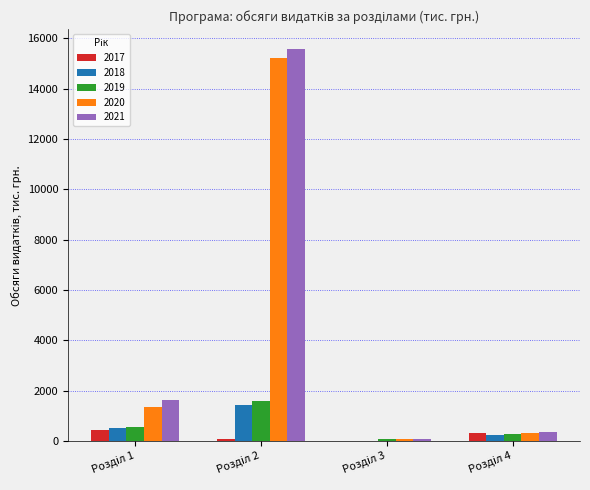

What is the highest value of the 2017 series?

447.8